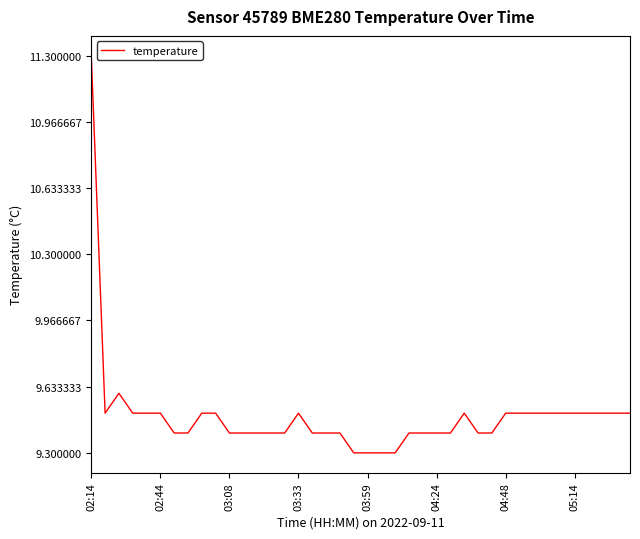

What is the smallest value displayed?

9.3